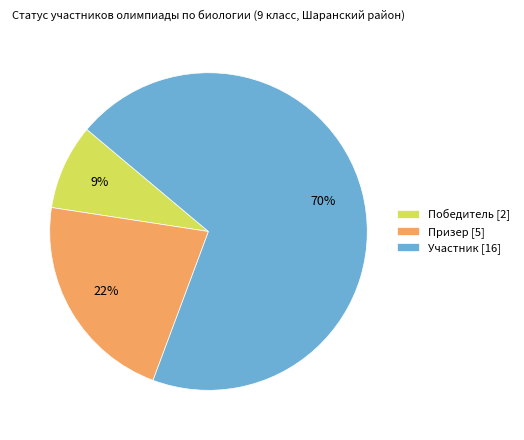

The Участник [16] slice represents 64% of the pie. True or false?

False